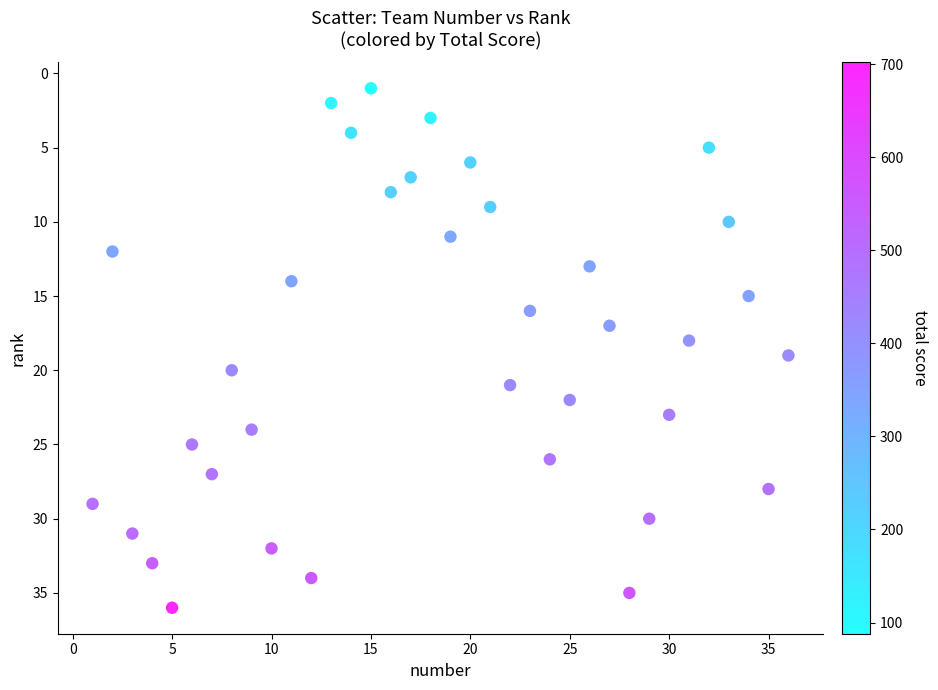

What is the range of Y values (max minus min)?

35